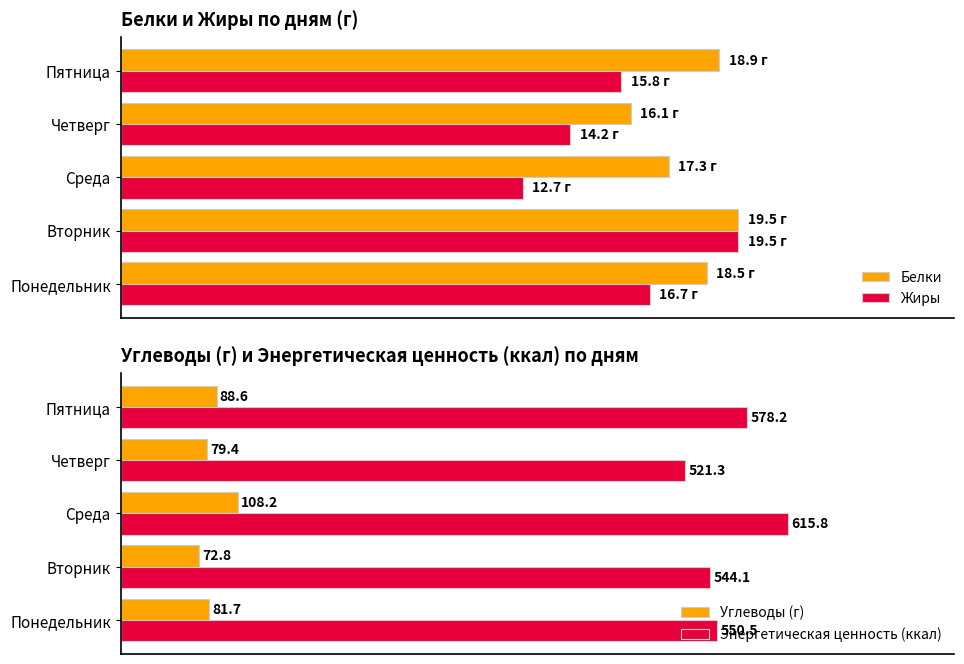

How many series are shown in this chart?

4